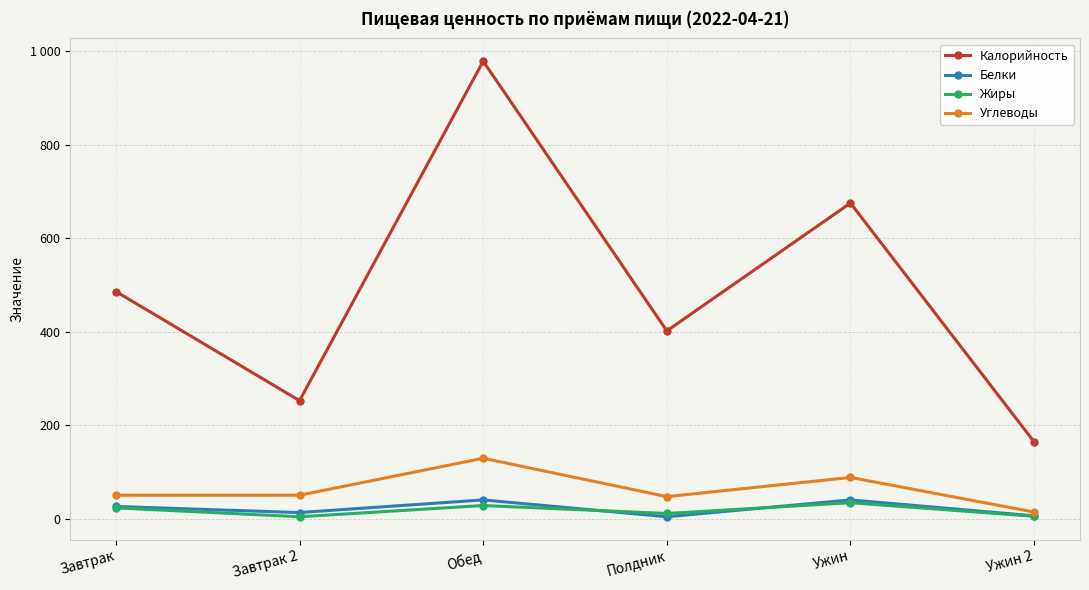

True or false: Жиры and Белки cross at least once.

True